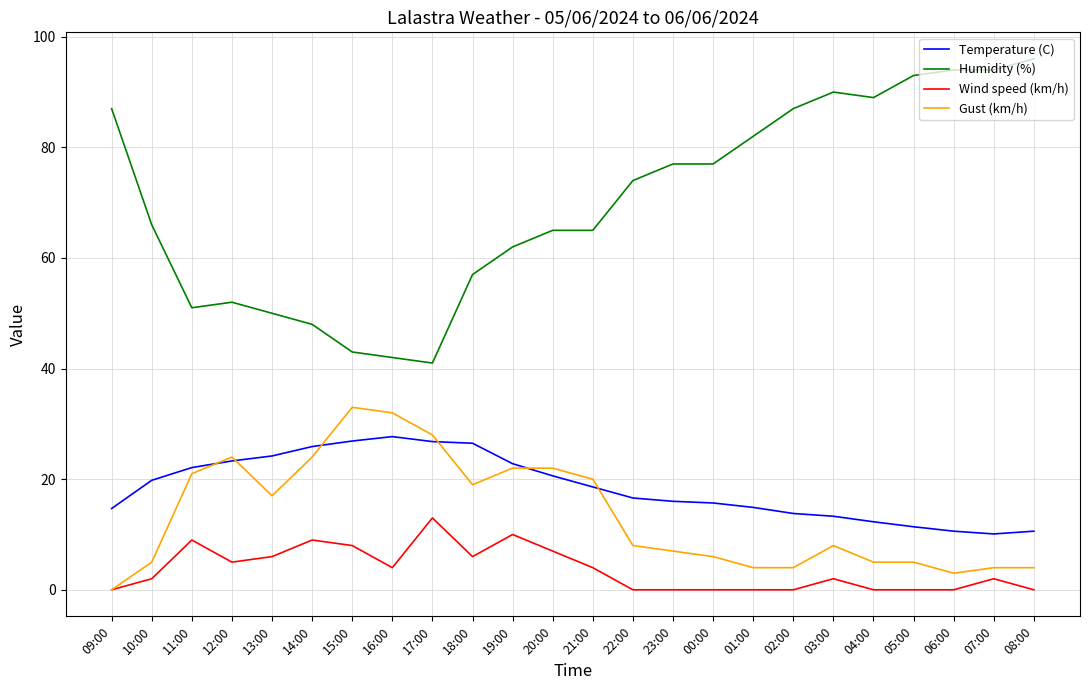

Which series has the widest spread of values?

Humidity (%)